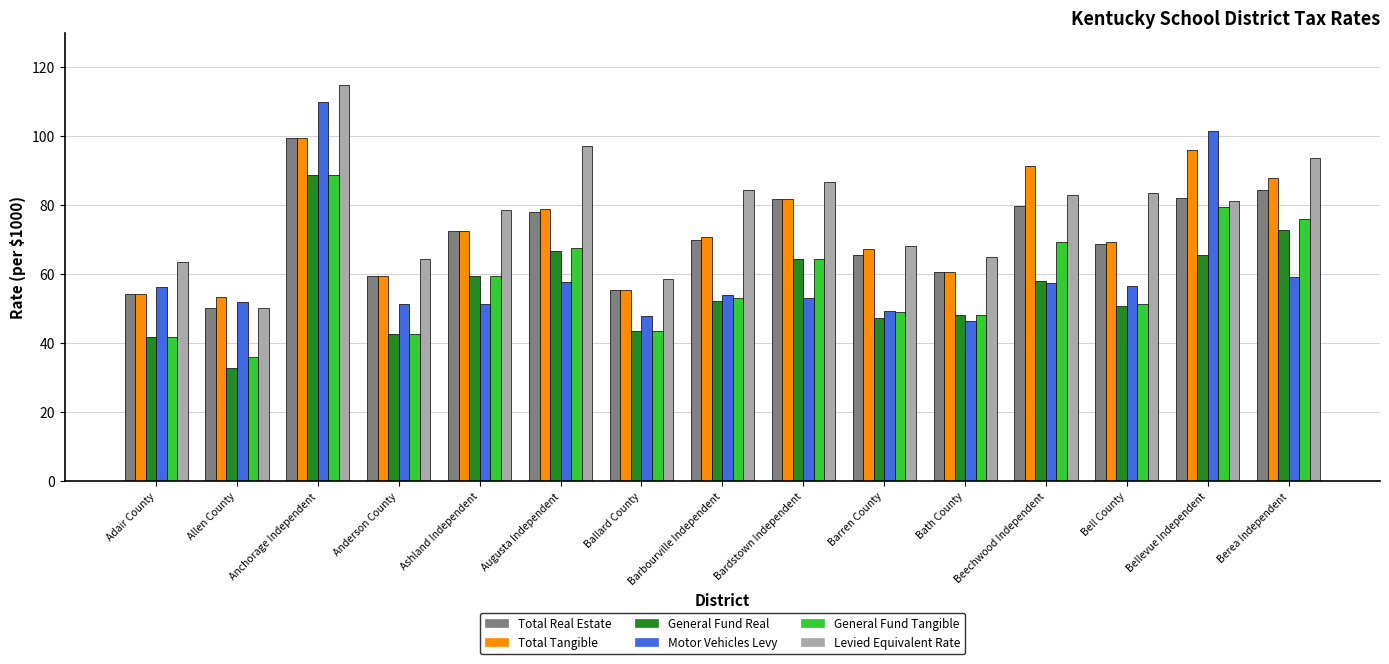

Which category has the lowest value in the Total Real Estate series?

Allen County